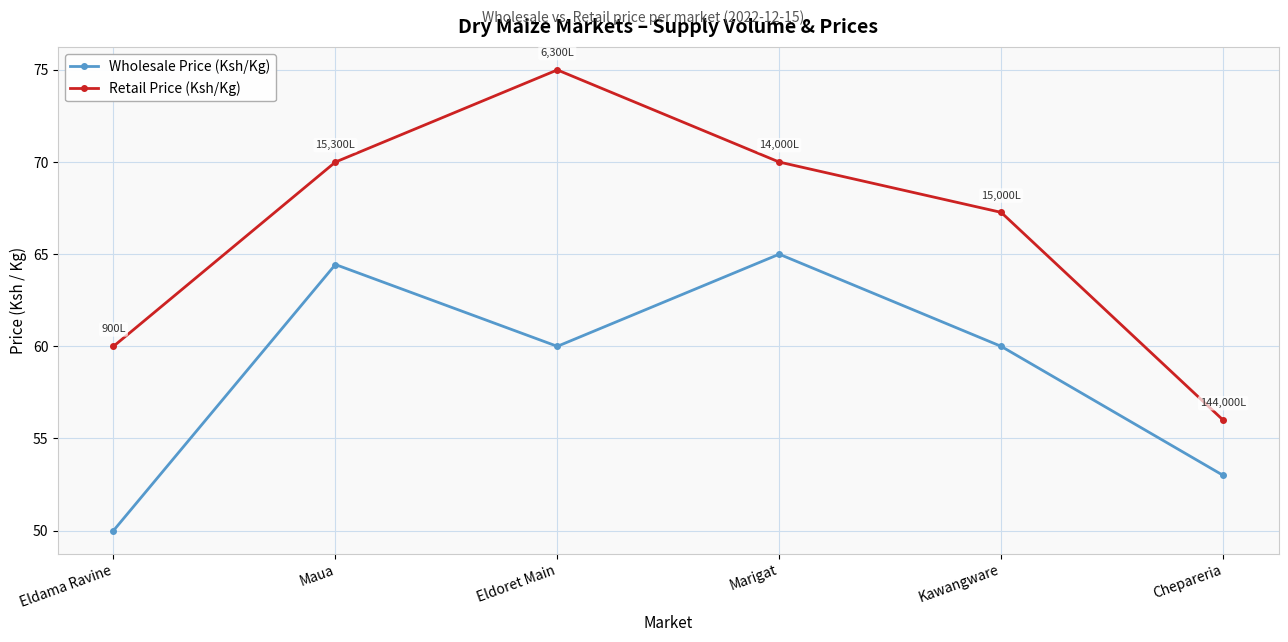

Reading left to right, list all the values displayed in this chart.

Wholesale Price (Ksh/Kg): 50.0	64.4	60.0	65.0	60.0	53.0
Retail Price (Ksh/Kg): 60.0	70.0	75.0	70.0	67.3	56.0